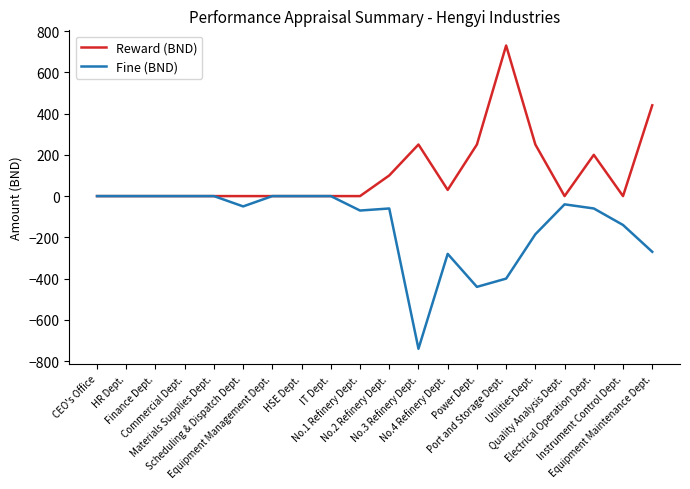

True or false: Reward (BND) has a value of 730 at Port and Storage Dept..

True